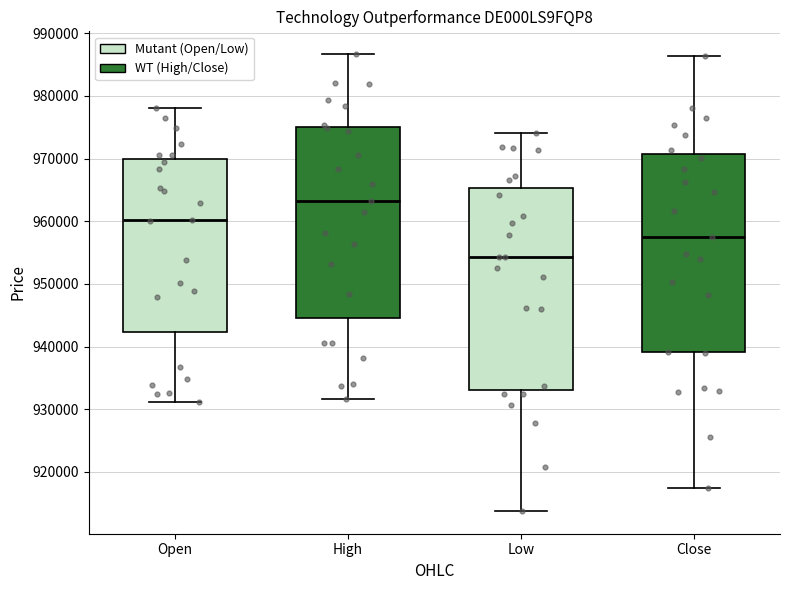

Which box has the highest median line?

High